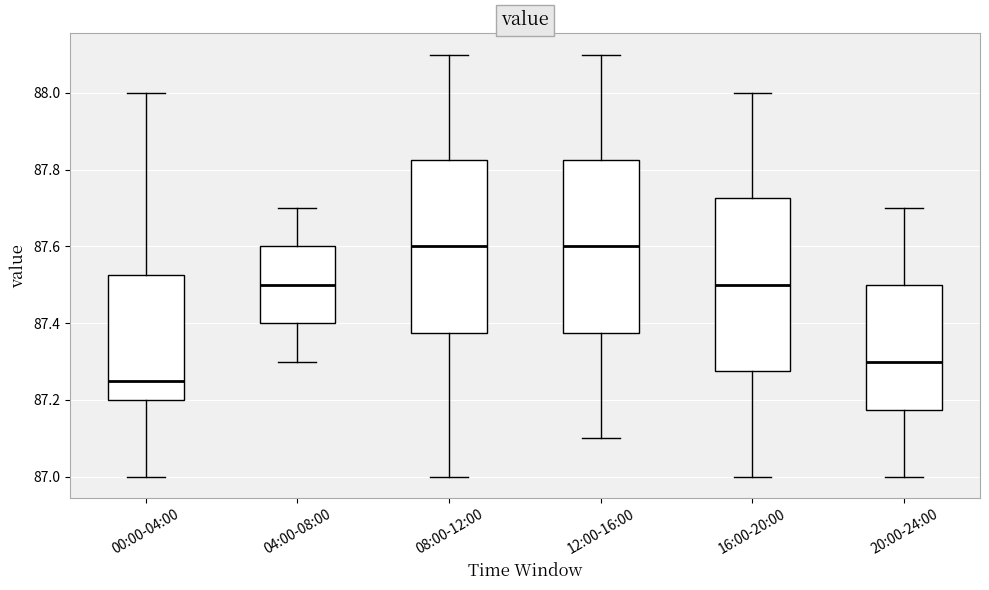

Where is the upper edge of the box for 12:00-16:00 on the y-axis? The values are not printed on the chart, so give them approximately, as read against the axis.

87.82